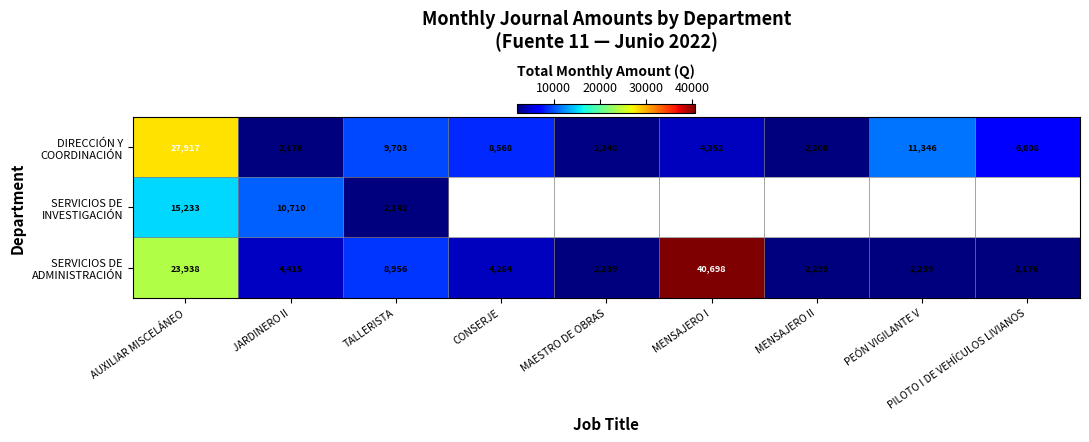

What is the spread (max minus min) of values at JARDINERO II?

8534.0